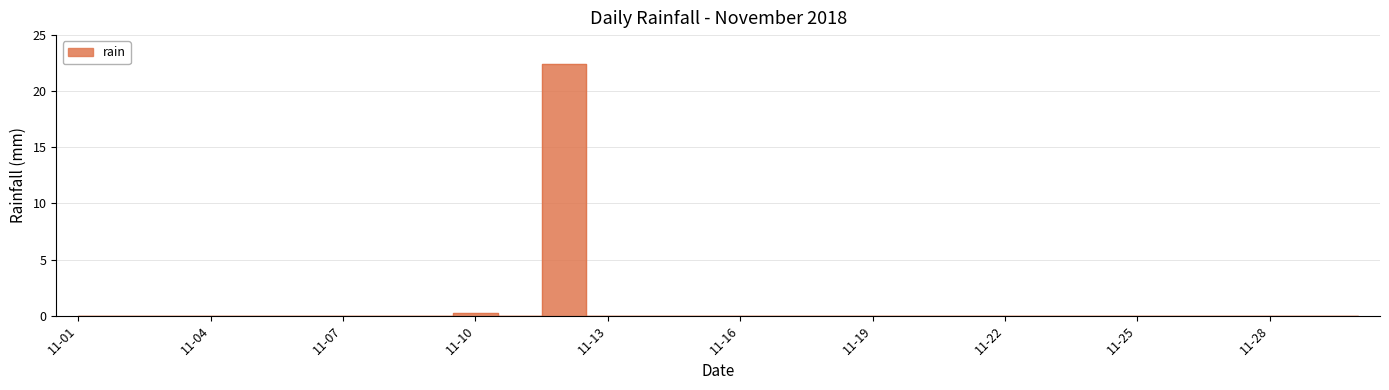

Is it true that the value at 2018-11-27 is -8.9?

False